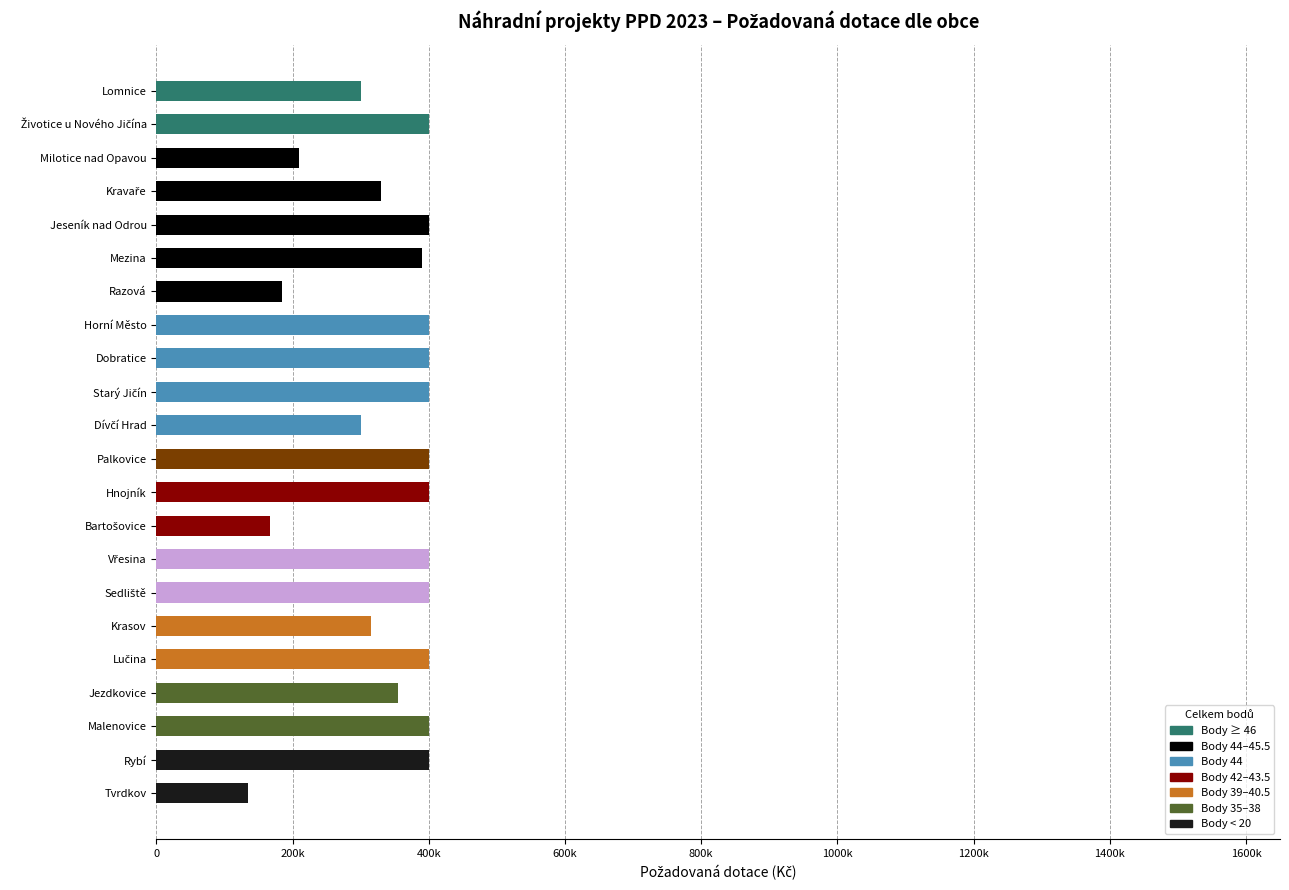

True or false: the data shows 608749 at Jezdkovice.

False